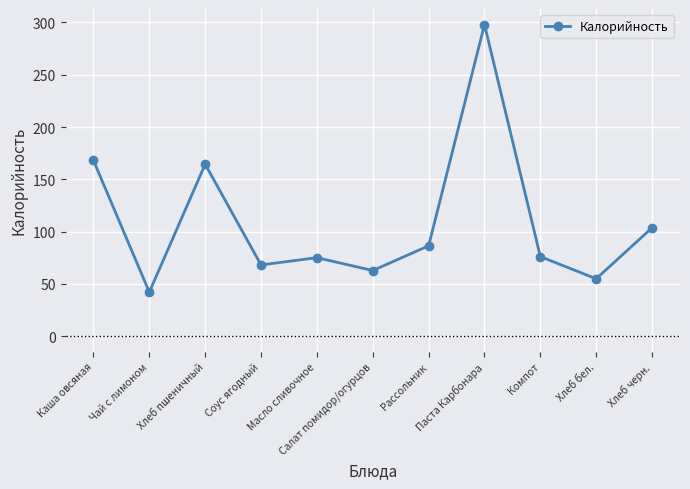

How many data points are less than 76?

5